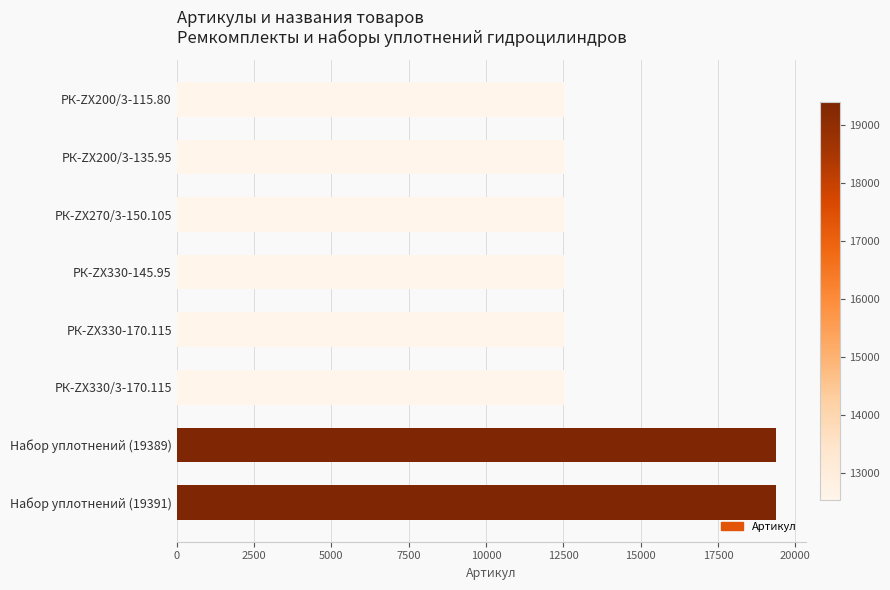

What is the difference between the maximum and second lowest values?

6857